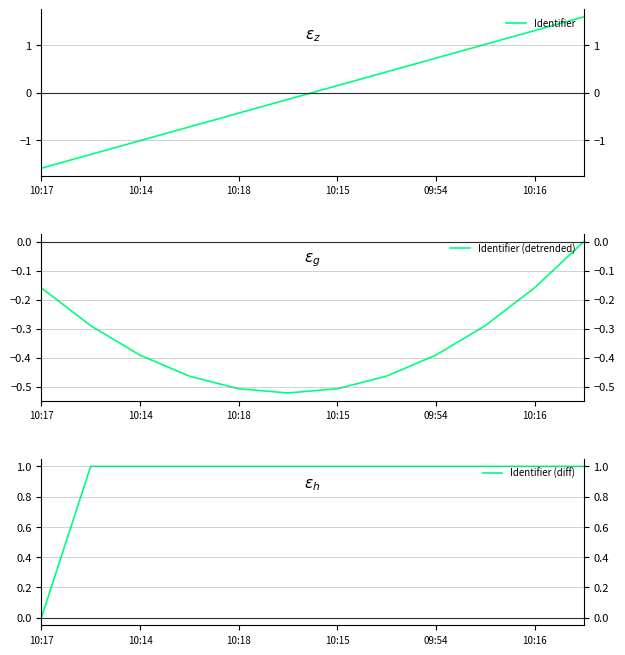

True or false: Identifier (diff) and Identifier (detrended) cross at least once.

False